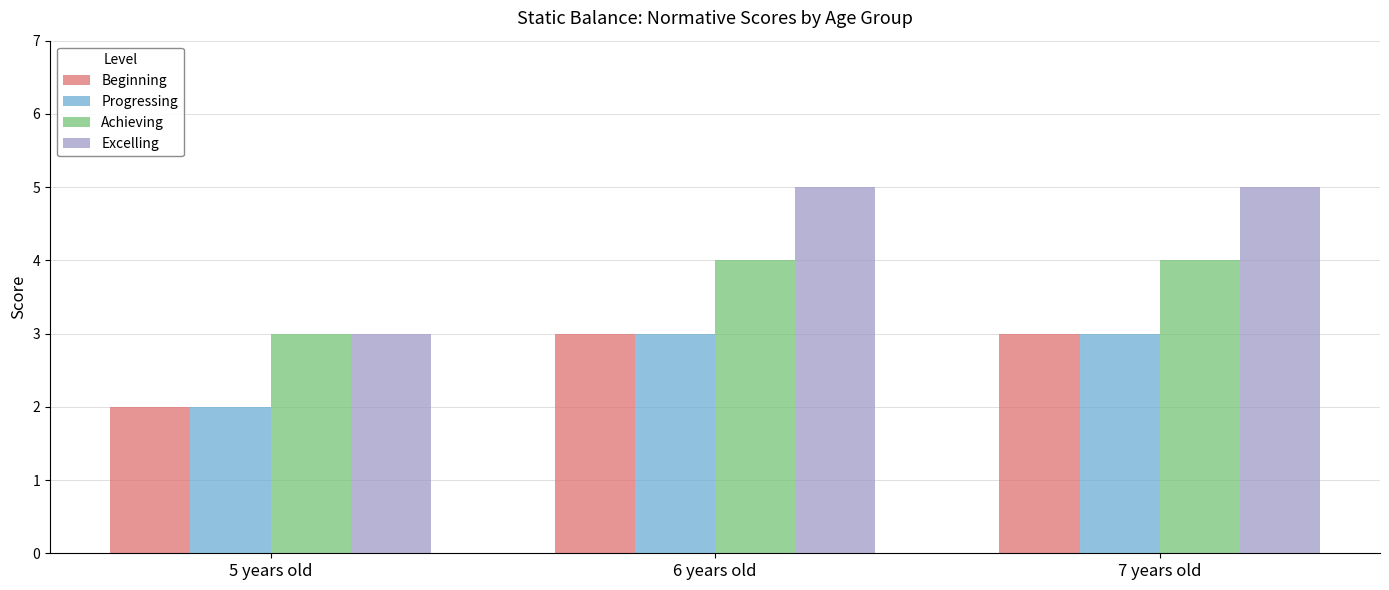

What is the minimum value for Excelling?

3